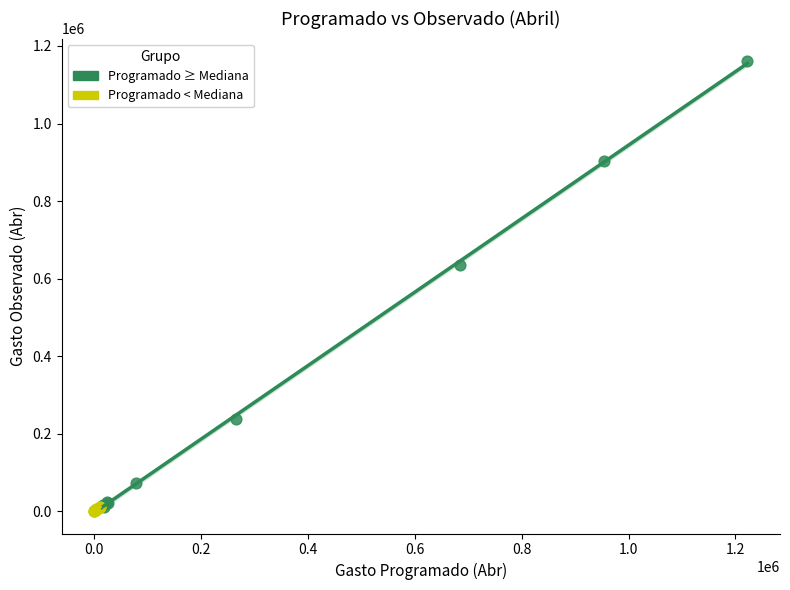

Which series reaches the minimum Y coordinate?

Programado < Mediana